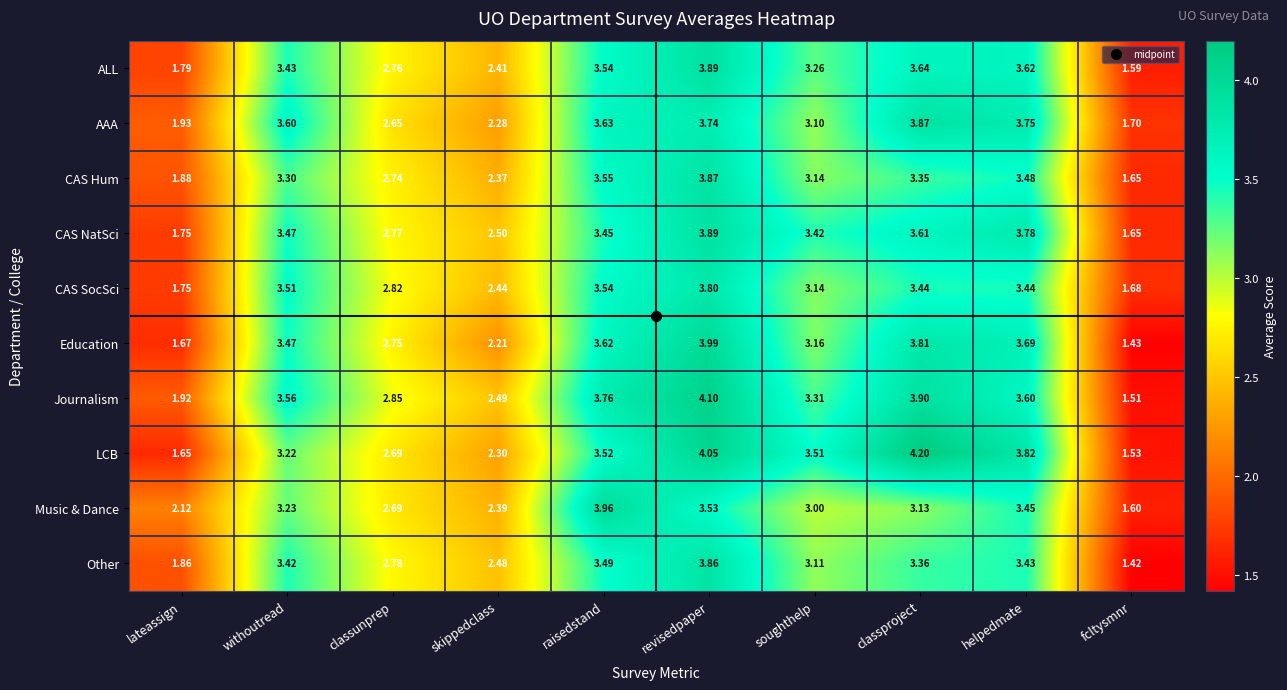

At which label does AAA reach its minimum?

fcltysmnr